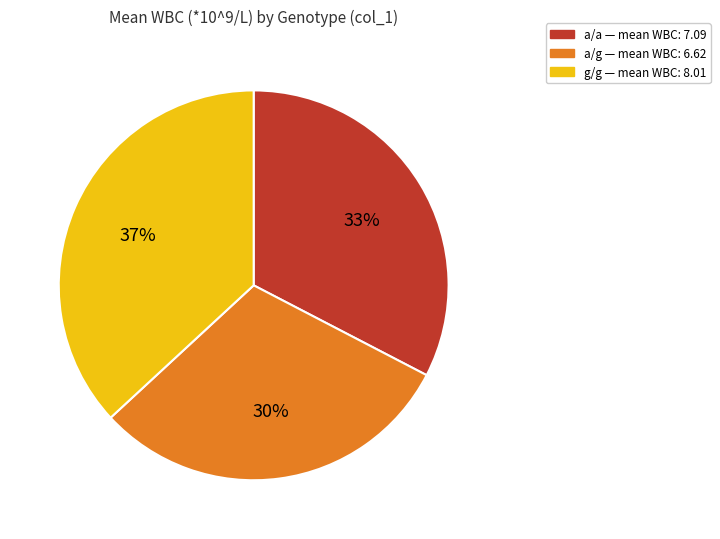

Is there a majority slice in this chart?

No